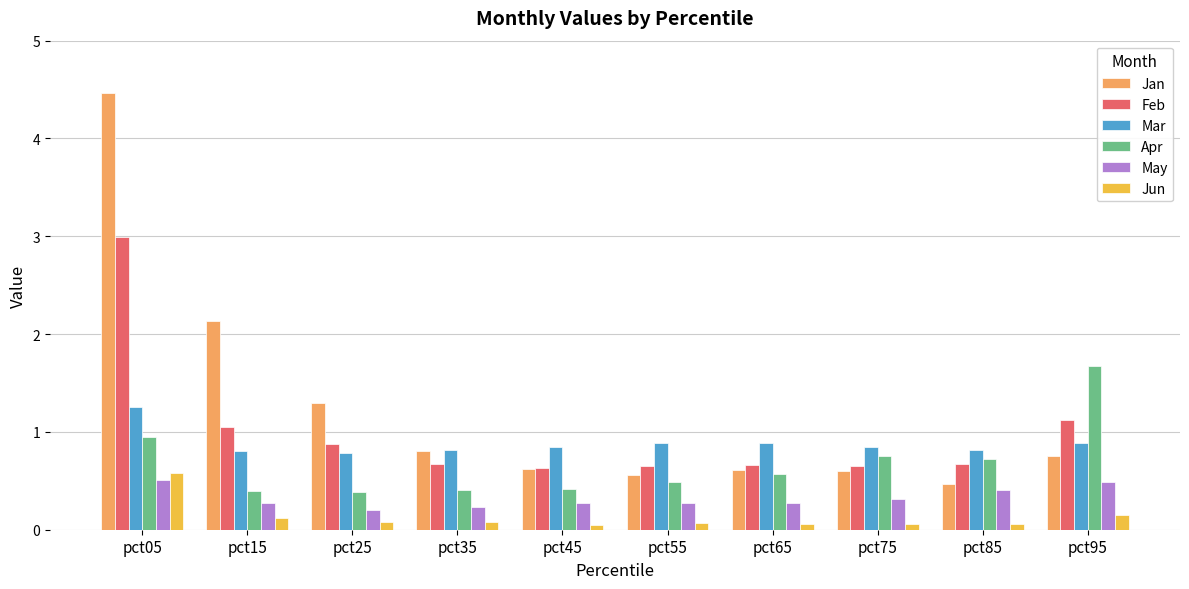

How many bars are there in each group?

6